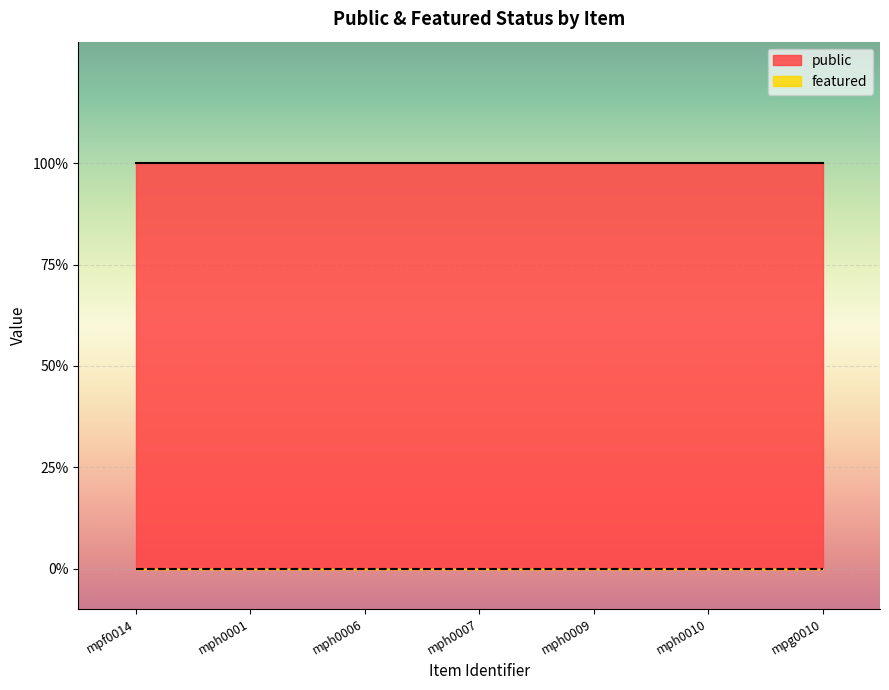

Reading left to right, what are all the values shown in this chart?

public: 1	1	1	1	1	1	1
featured: 0	0	0	0	0	0	0